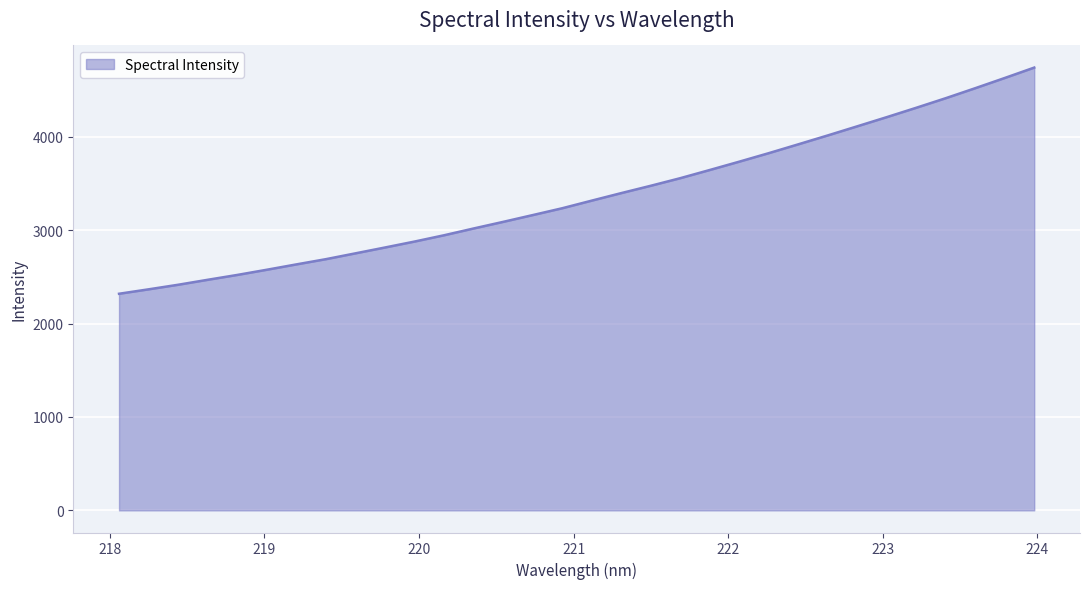

What is the difference between the maximum and minimum values?

2420.9